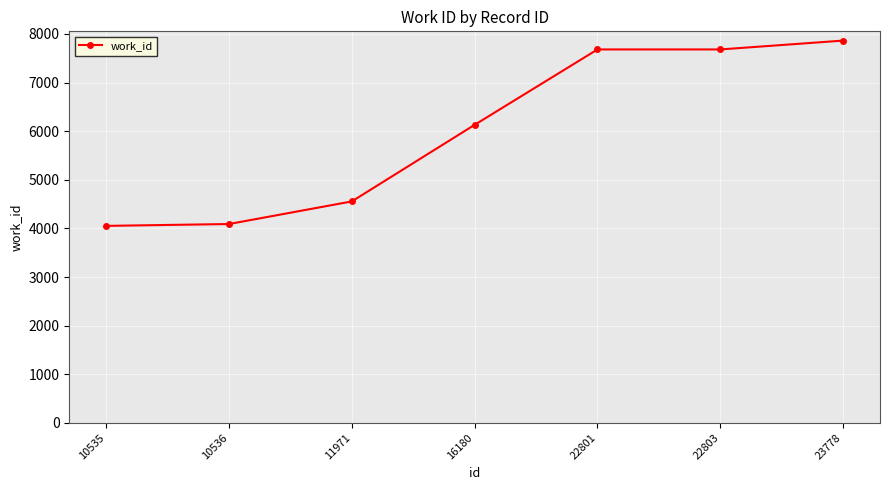

At which category does the chart reach its peak across all series?

23778